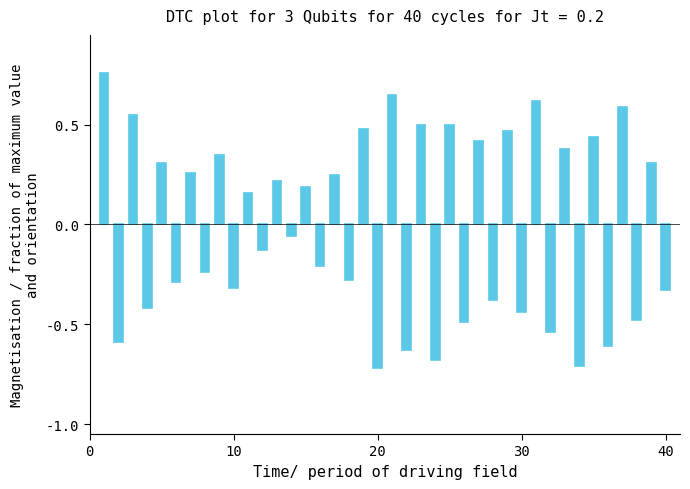

What is the difference between the second highest and minimum values?

1.4